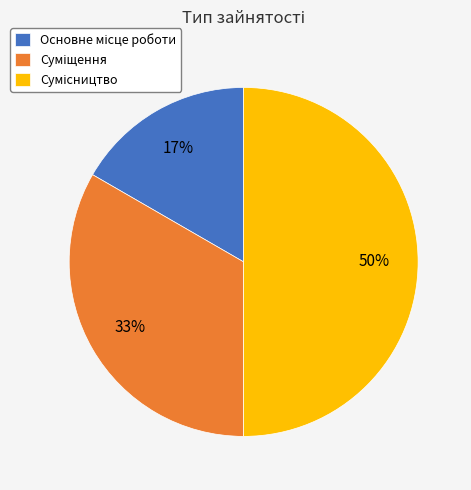

To the nearest percent, what is the difference between the largest and smallest slice percentages?

33%